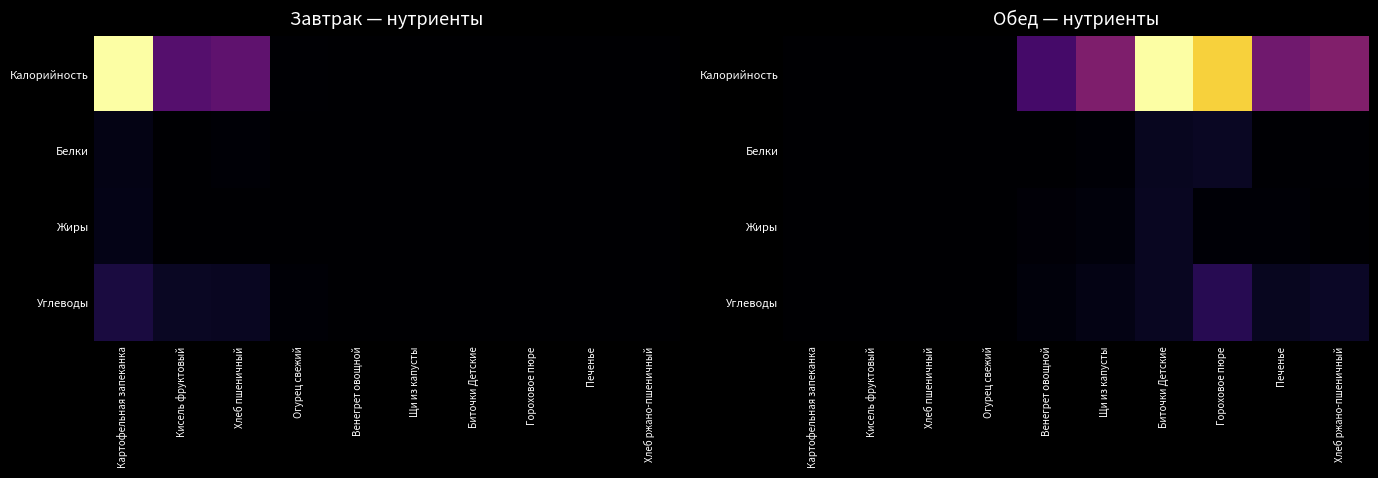

At which category does the chart reach its minimum across all series?

Картофельная запеканка